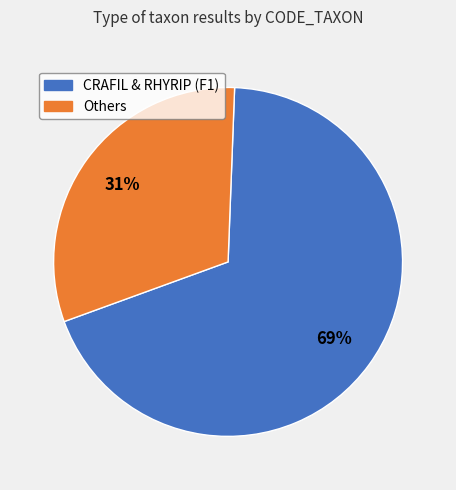

To the nearest percent, what is the average slice percentage?

50%